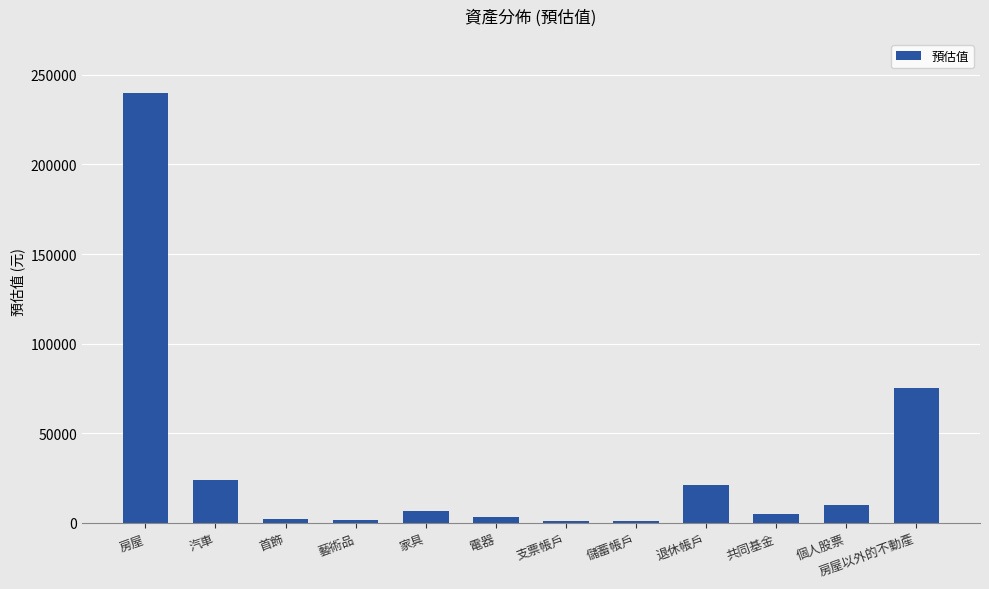

What is the sum of all values?

390180